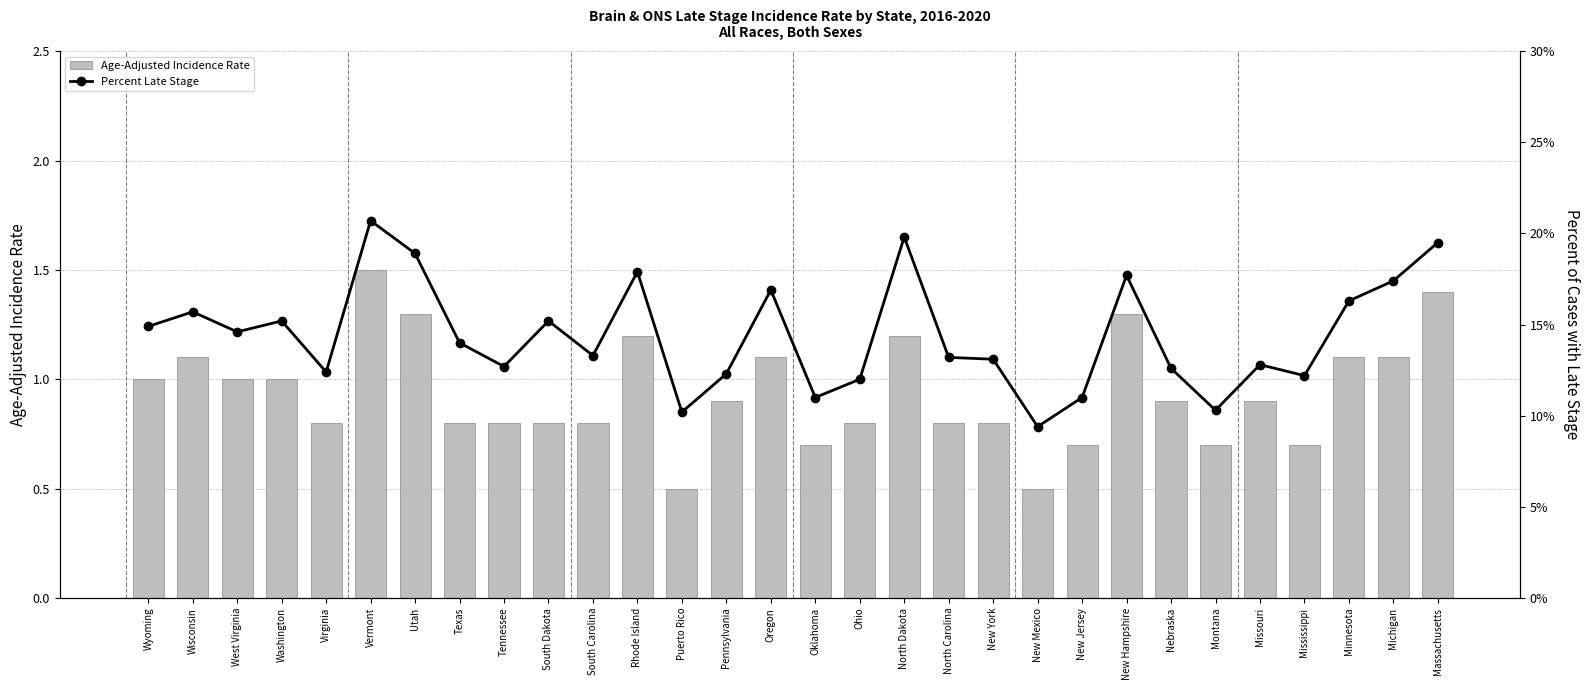

At which category is the sum across all series the highest?

Vermont